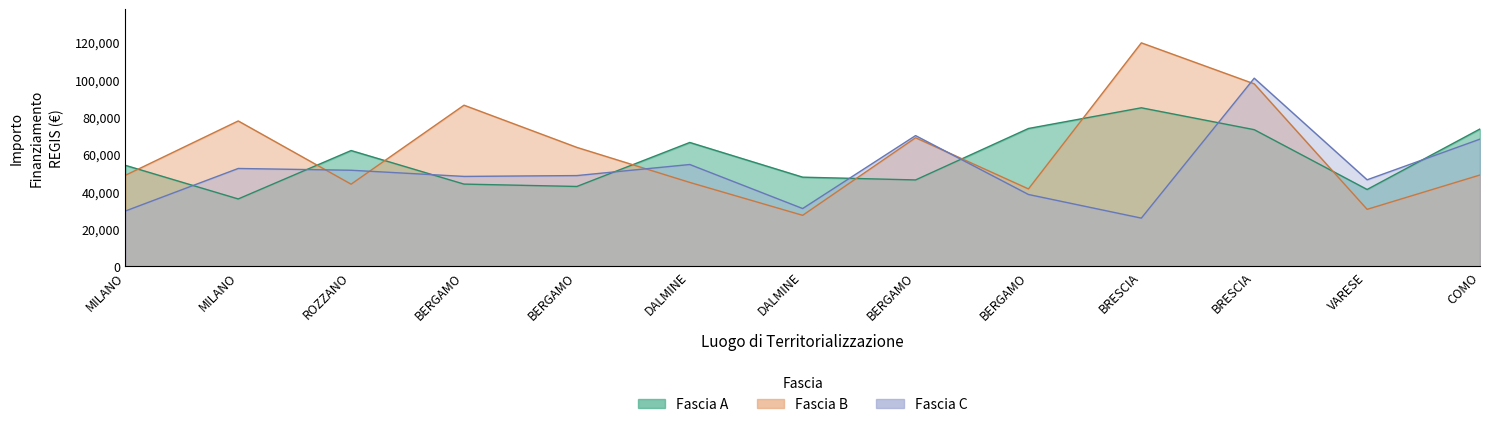

At which category does Fascia B reach its first local peak?

MILANO